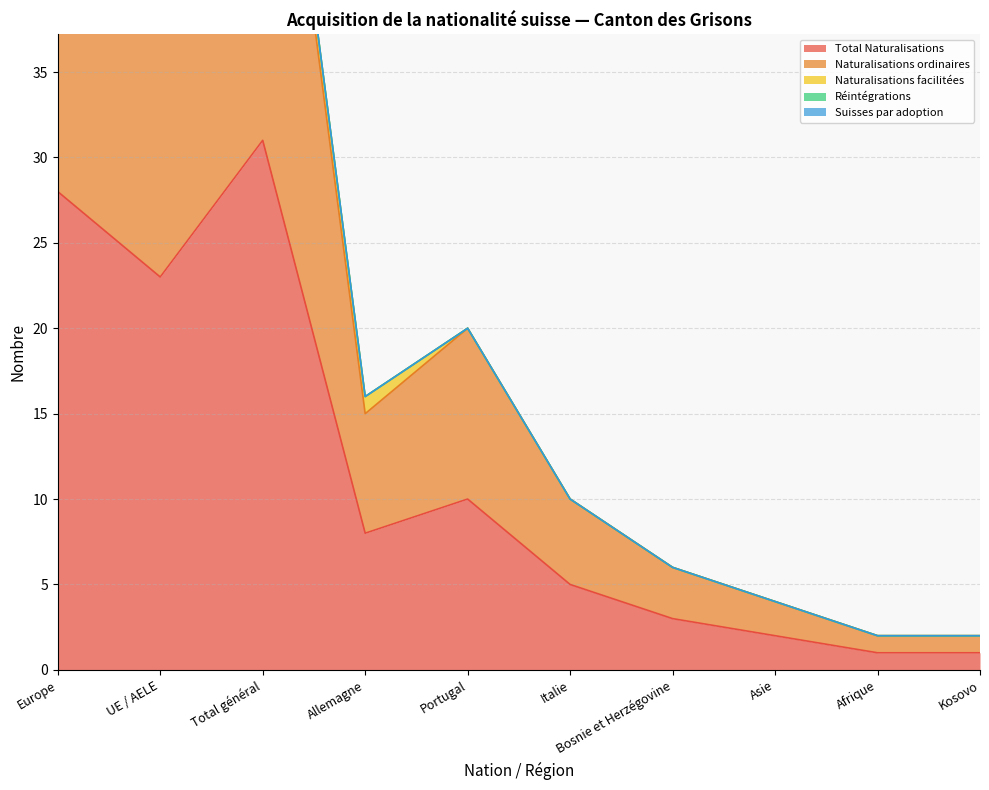

Read the Total Naturalisations value at Total général.

31